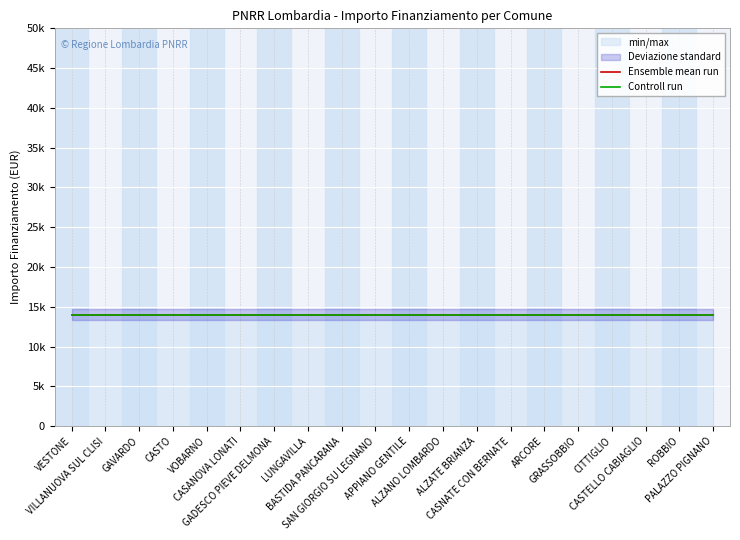

Does the chart display data point markers on the line(s)?

No